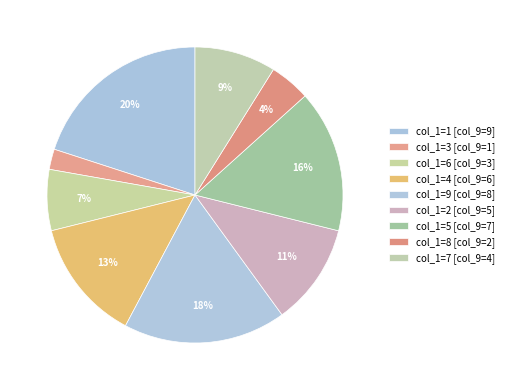

How many slices are in this pie chart?

9